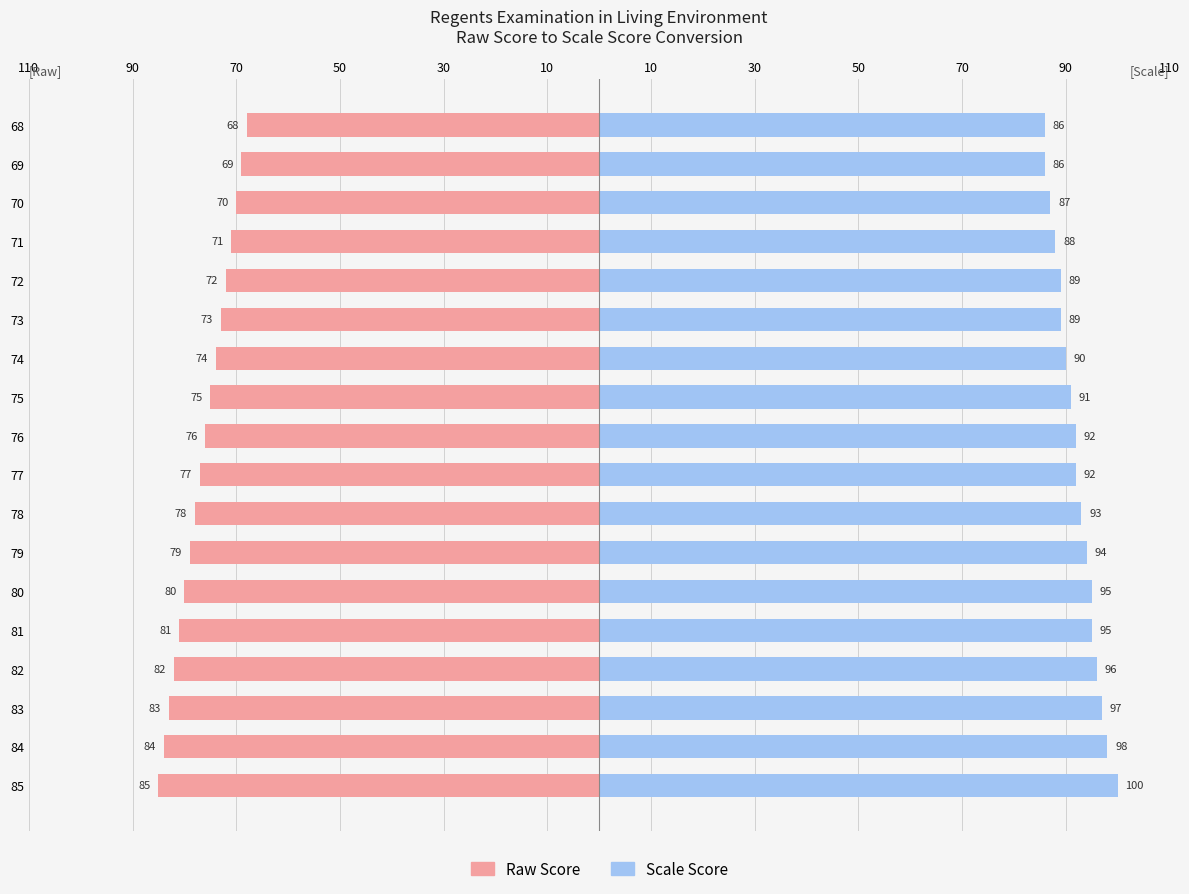

Rank the series at 68 from highest to lowest value.

Scale Score, Raw Score